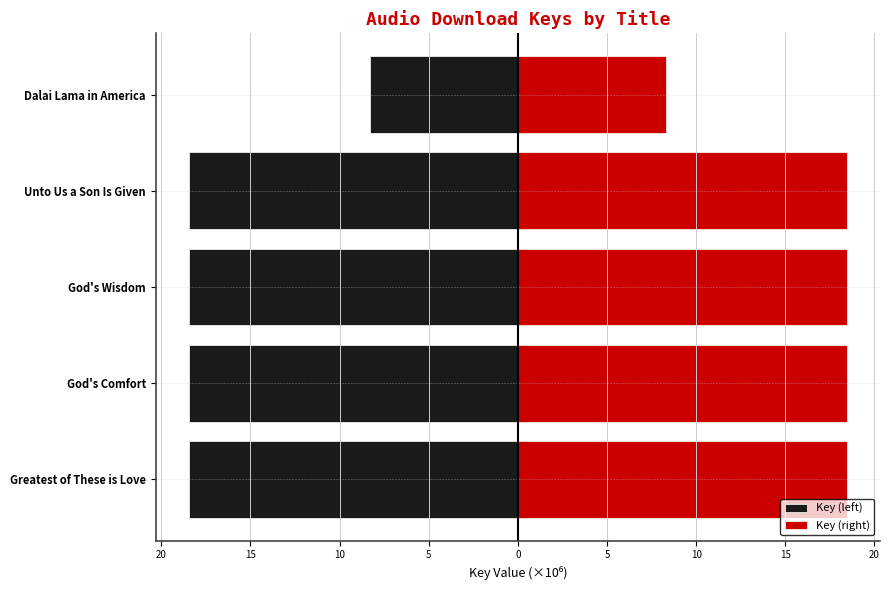

At how many categories does at least one series exceed 7?

5